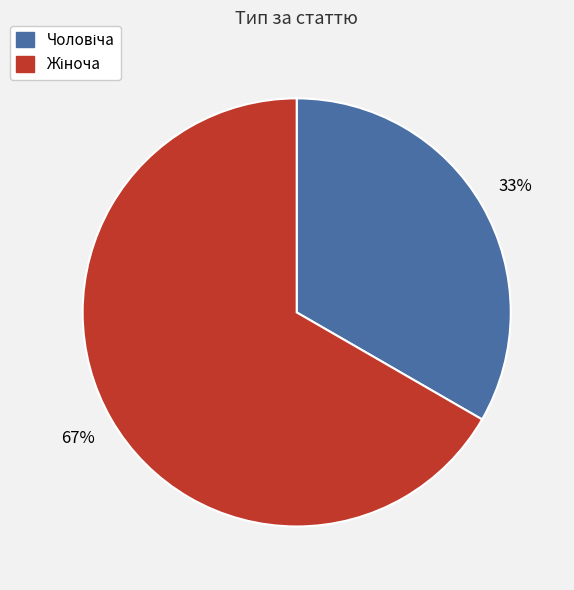

To the nearest percent, what is the average slice percentage?

50%